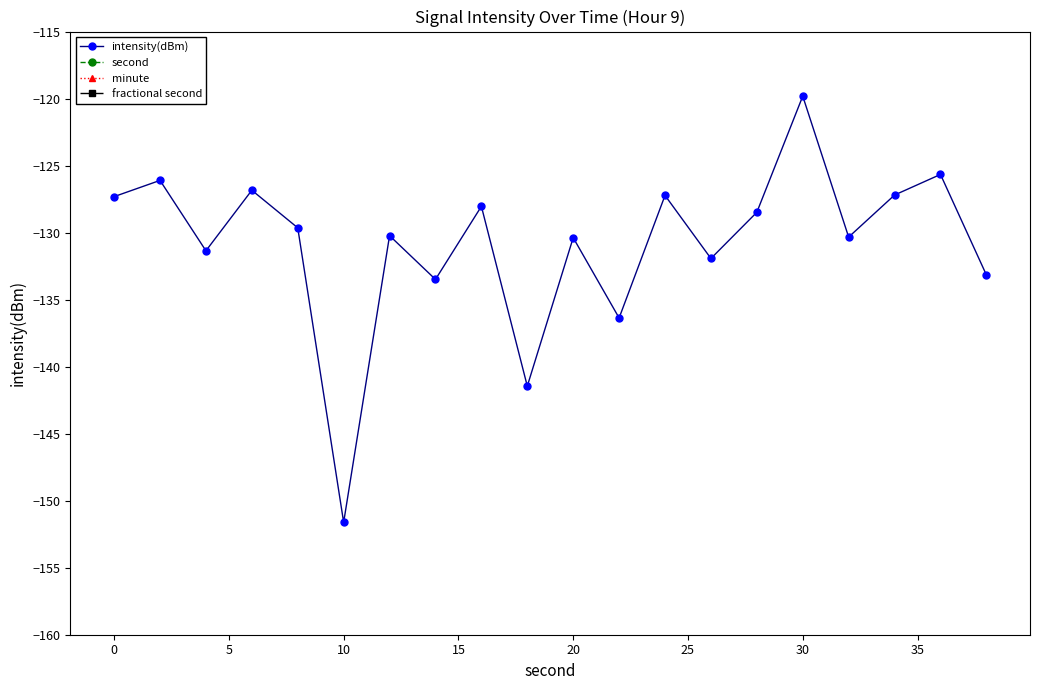

True or false: intensity(dBm) has more than 1 points higher than both neighbors.

True